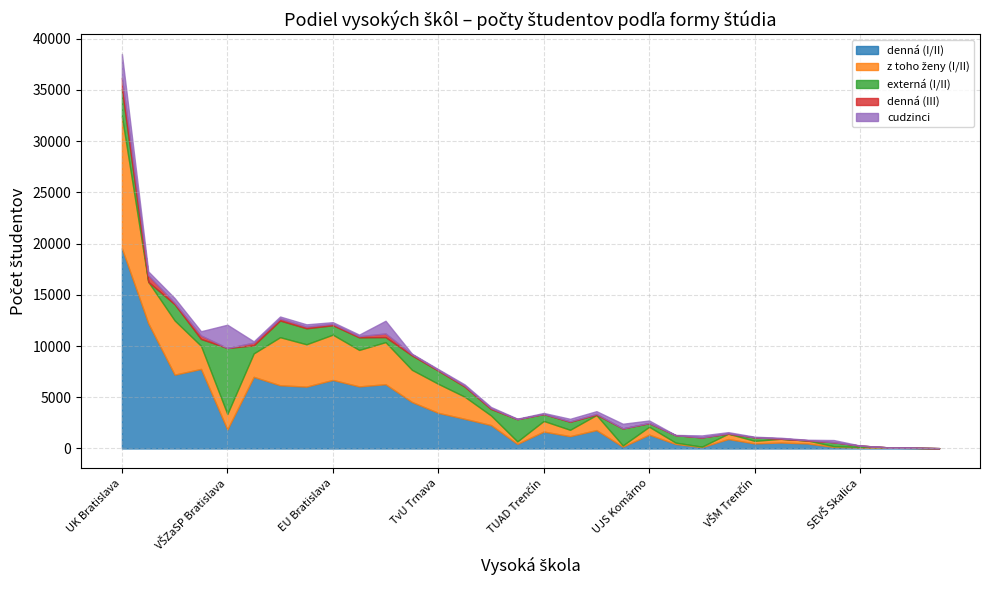

How many interior local peaks does the denná (I/II) series have?

9